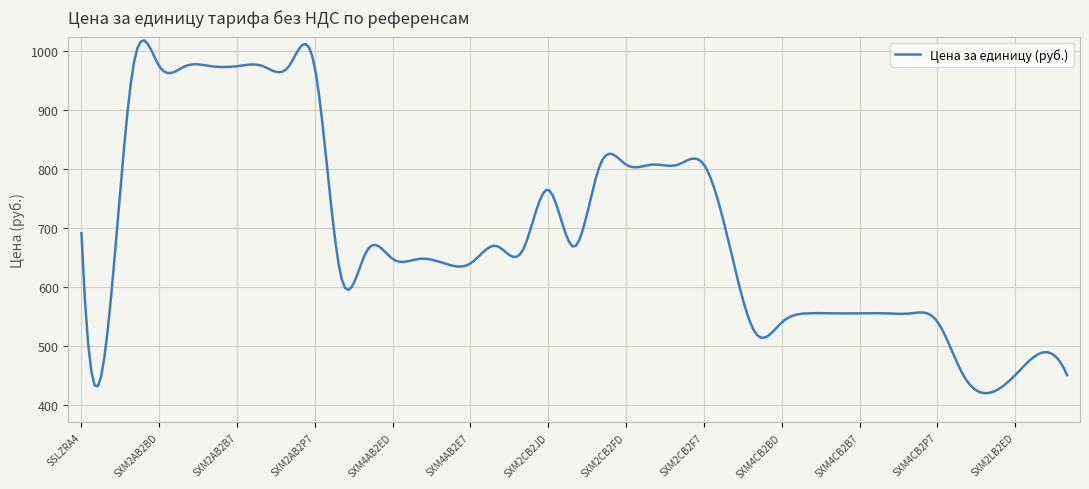

What is the difference between the maximum and minimum values?

596.5